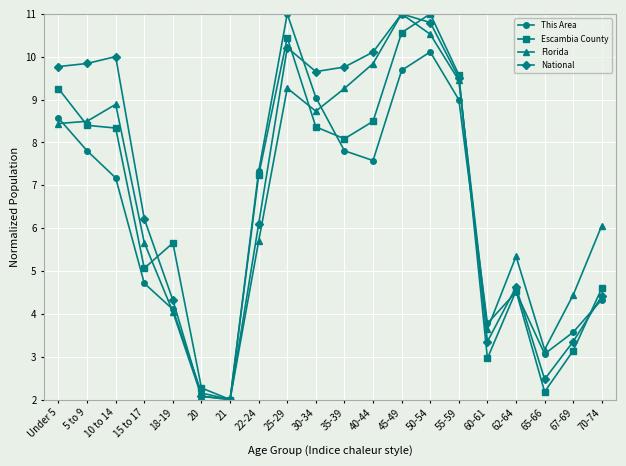

Is the value of Escambia County at 5 to 9 greater than the value of This Area at 70-74?

Yes